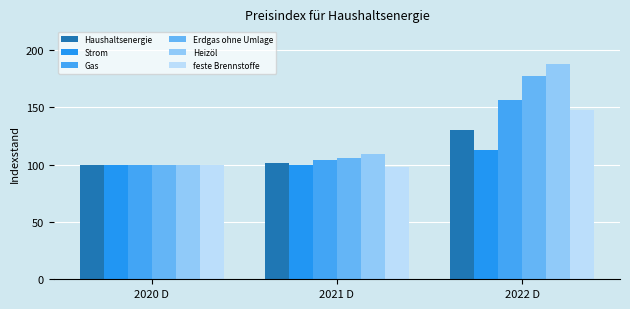

How many groups of bars are there?

3